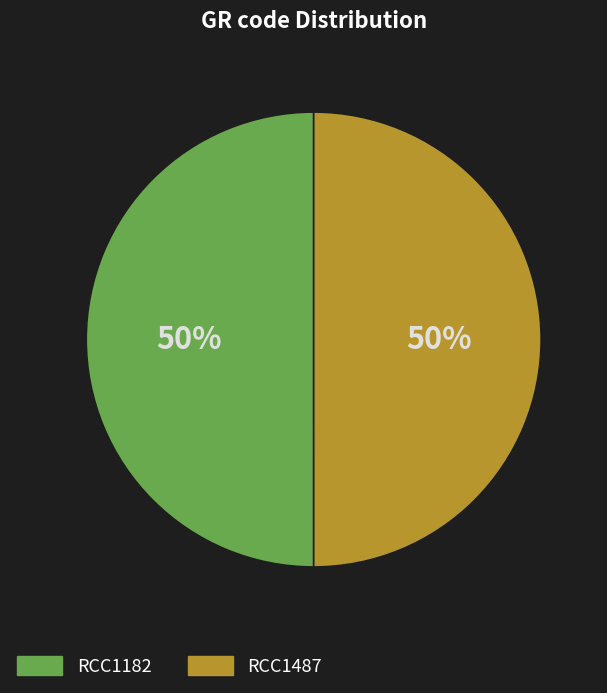

Is the sum of RCC1487 and RCC1182 greater than half?

Yes